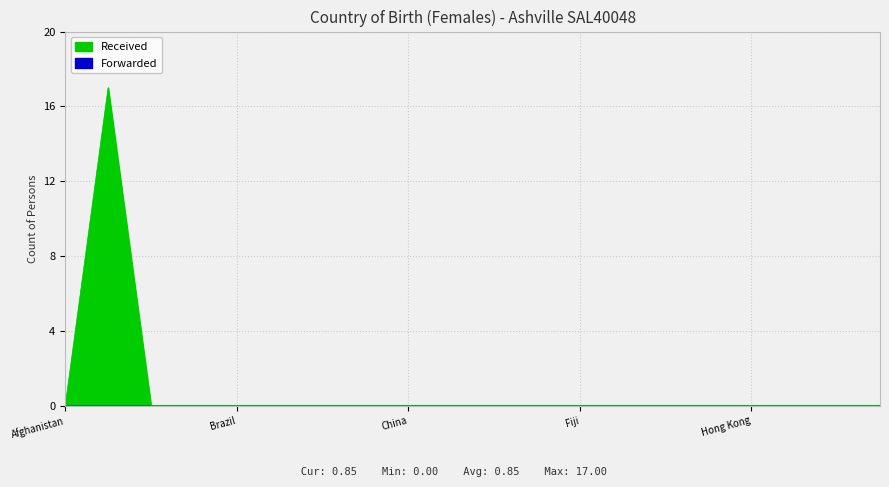

True or false: the data shows 11 at Brazil.

False